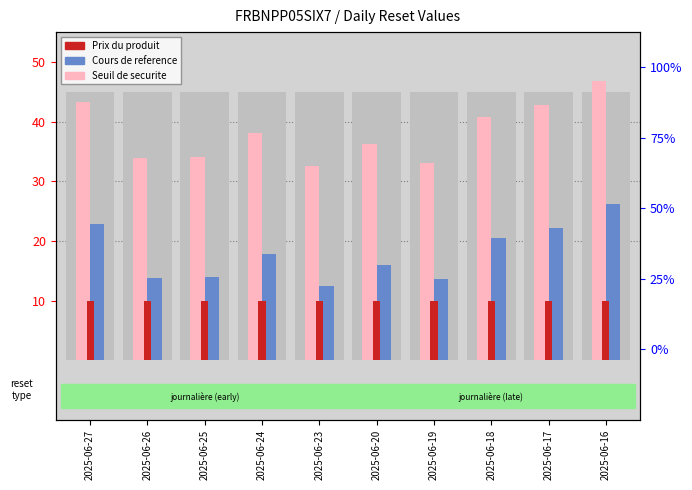

How many bars are there in each group?

3